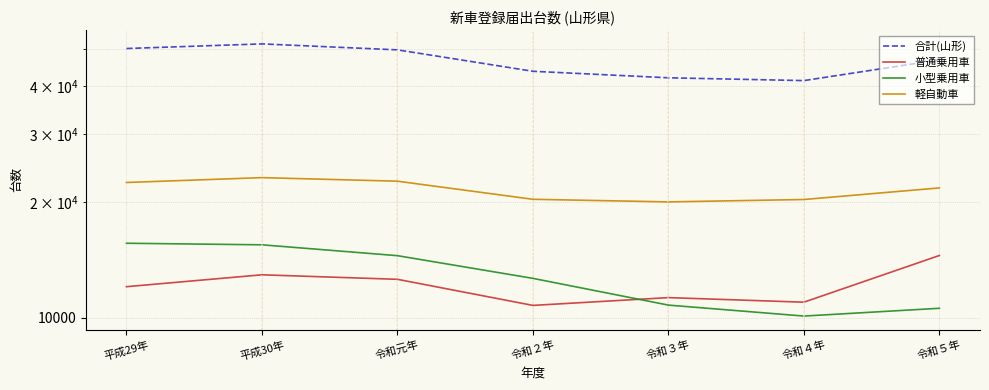

The 普通乗用車 series shows 12929 at 平成30年. True or false?

True